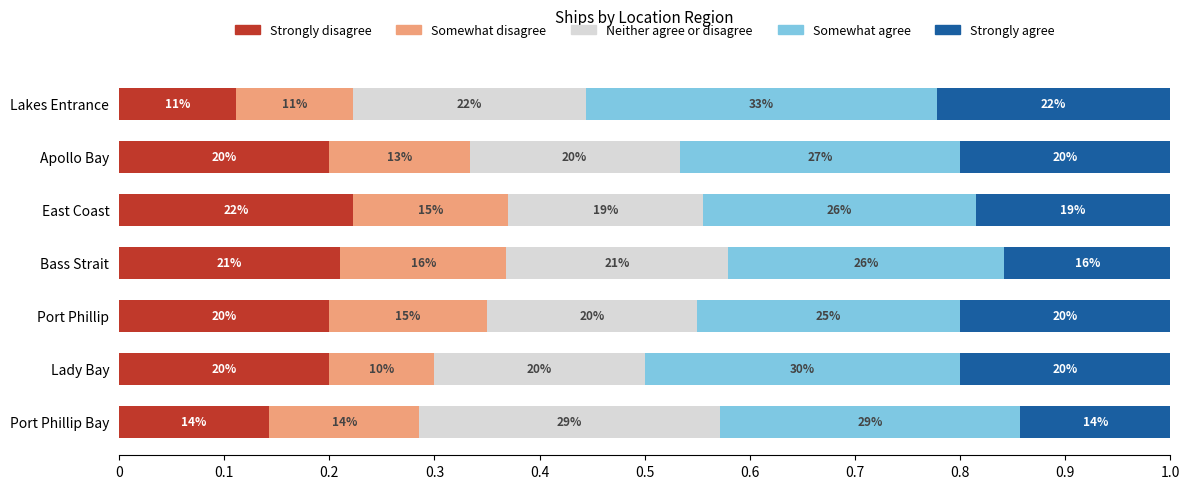

Which series has the largest range (max minus min)?

Strongly disagree